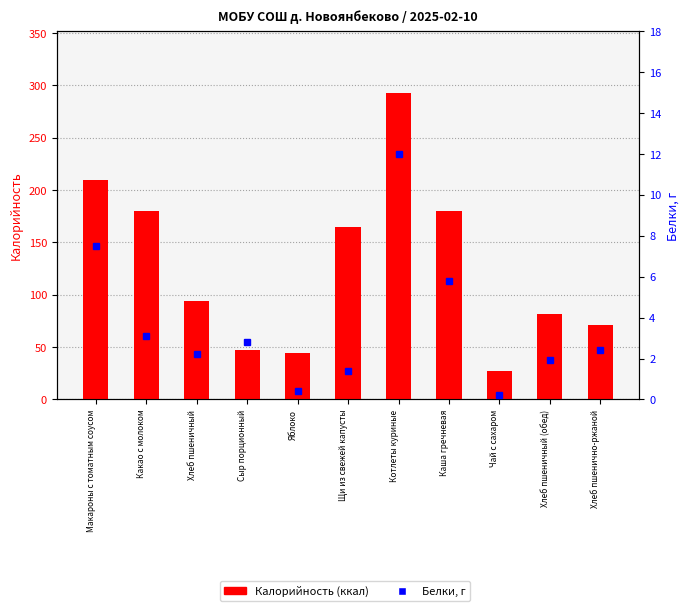

At which label is Белки, г closest to 6?

Каша гречневая